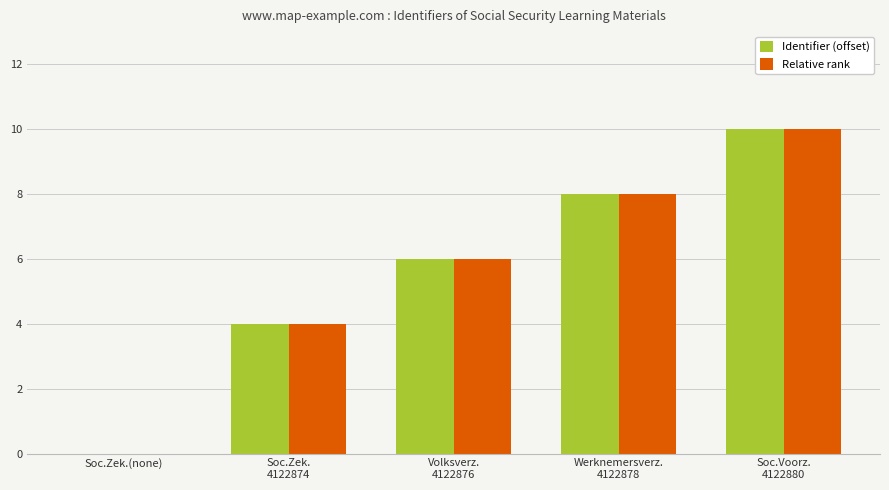

What is the difference between the Relative rank values at Volksverz.
4122876 and Soc.Zek.(none)?

6